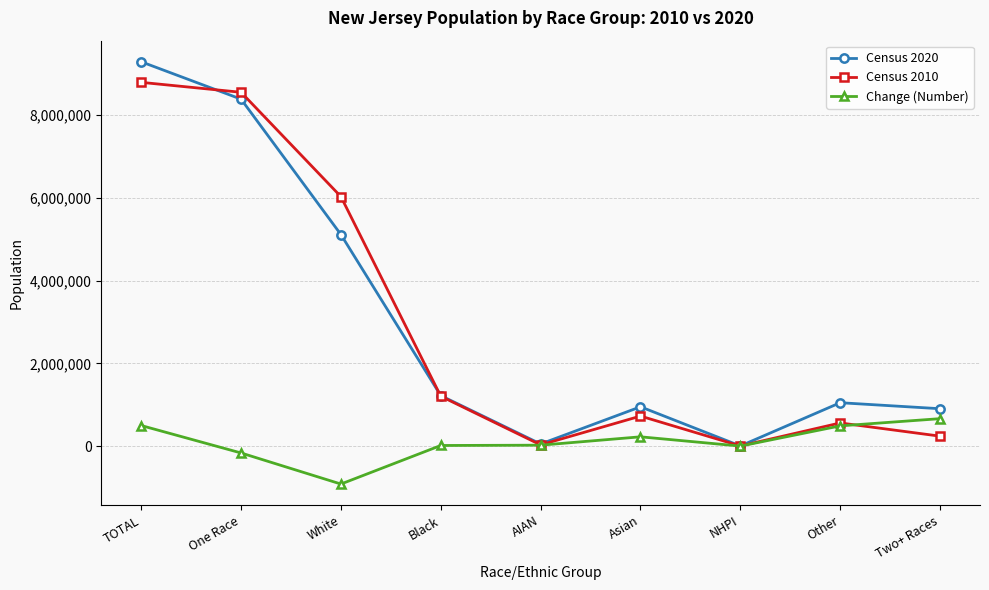

At which category is the sum across all series the highest?

TOTAL